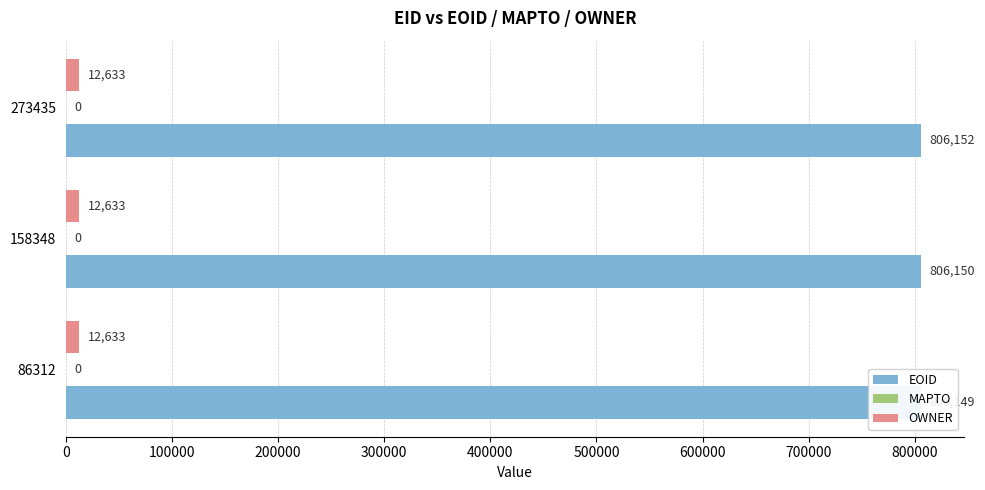

How many categories are shown in the chart?

3